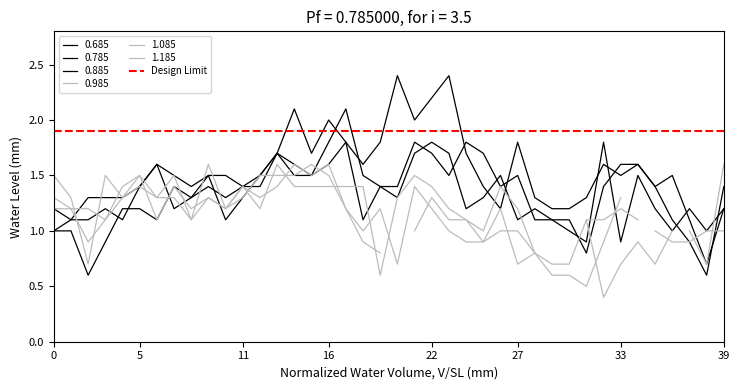

What is the spread (max minus min) of values at 20?

1.1